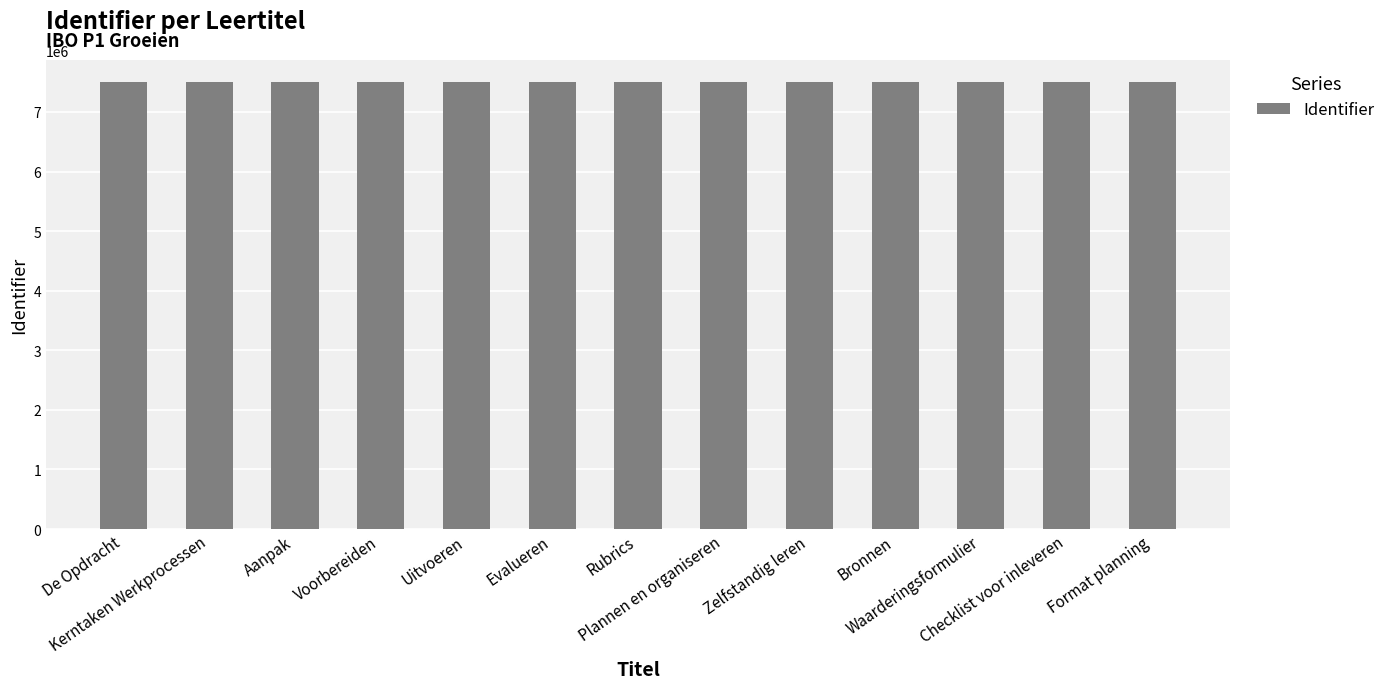

What position from the right is Voorbereiden?

10